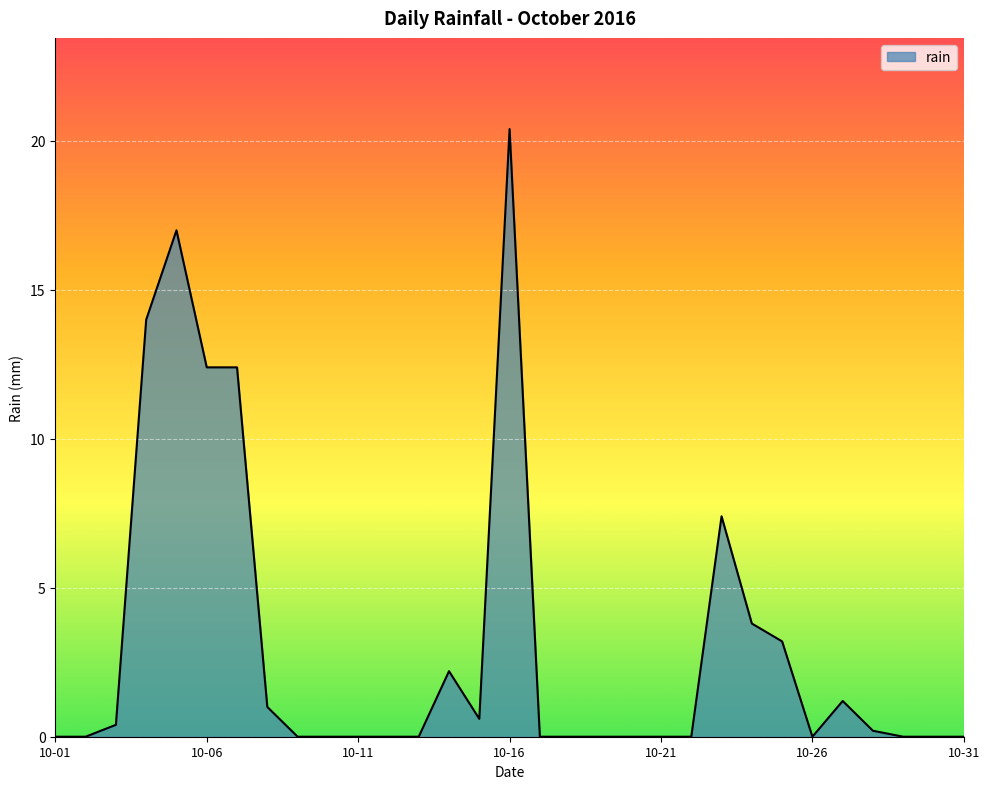

What is the maximum value shown in the chart?

20.4